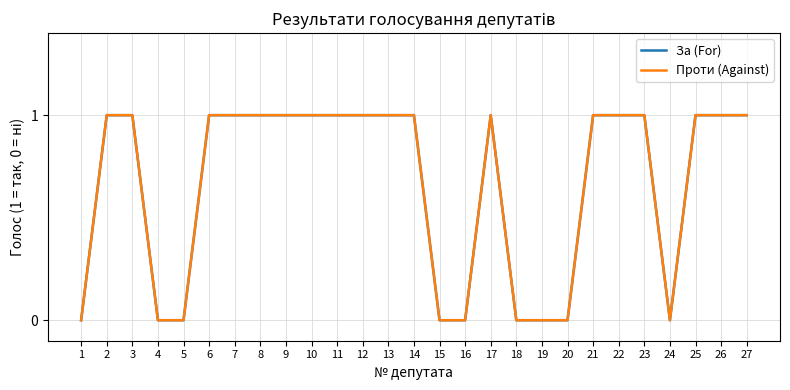

True or false: За (For) has more than 0 points higher than both neighbors.

True